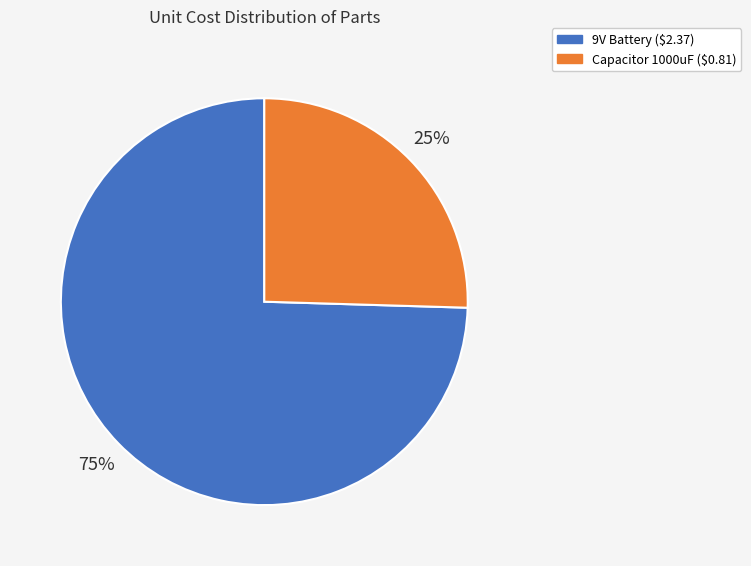

What percentage is the Capacitor 1000uF slice, to the nearest percent?

25%